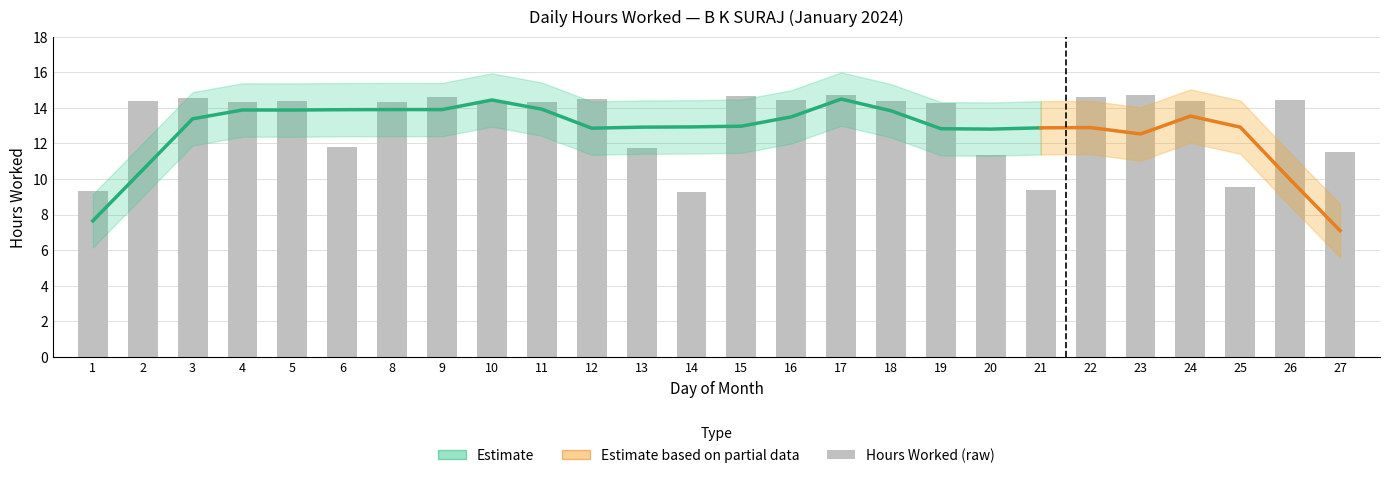

How many data points are above 14?

18